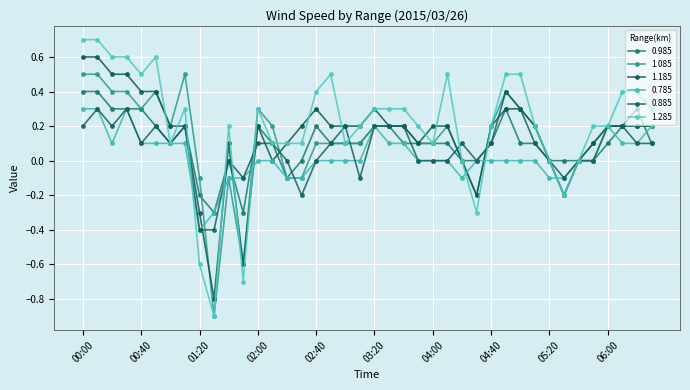

How many intersections are there between 0.885 and 1.285?

8